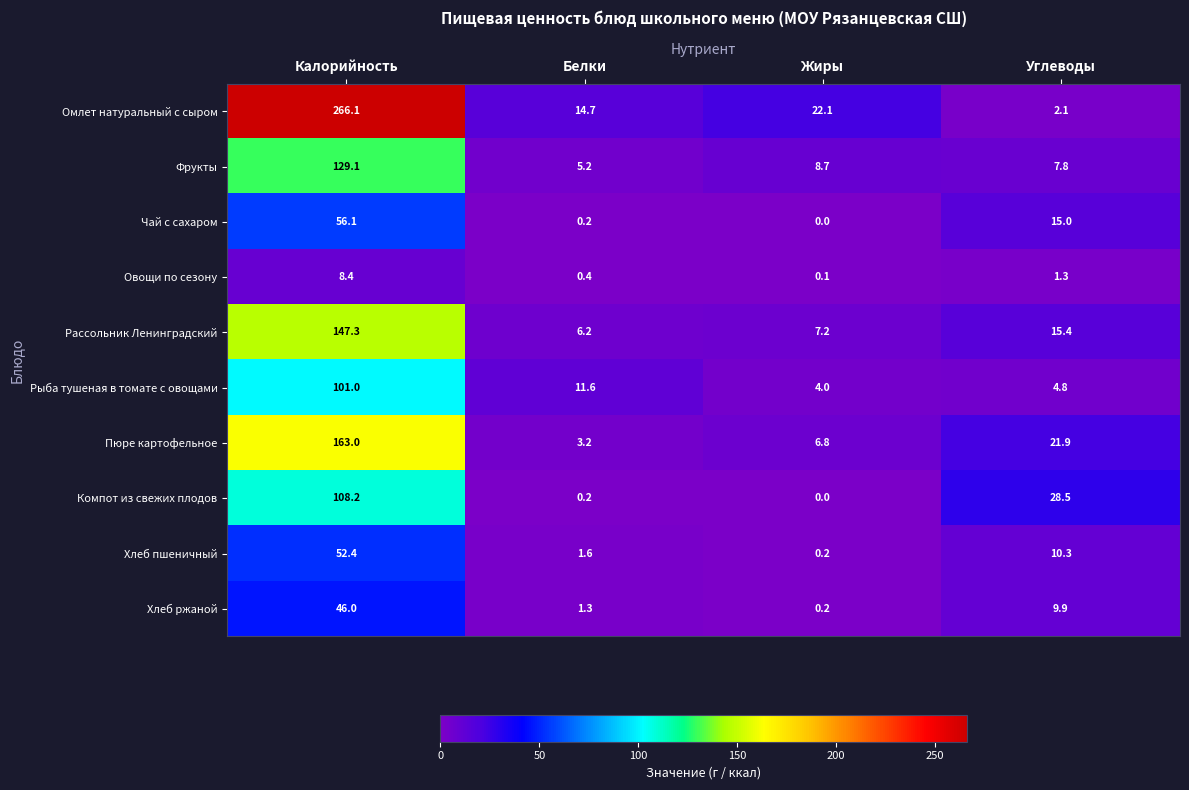

Count the number of data series in this chart.

10